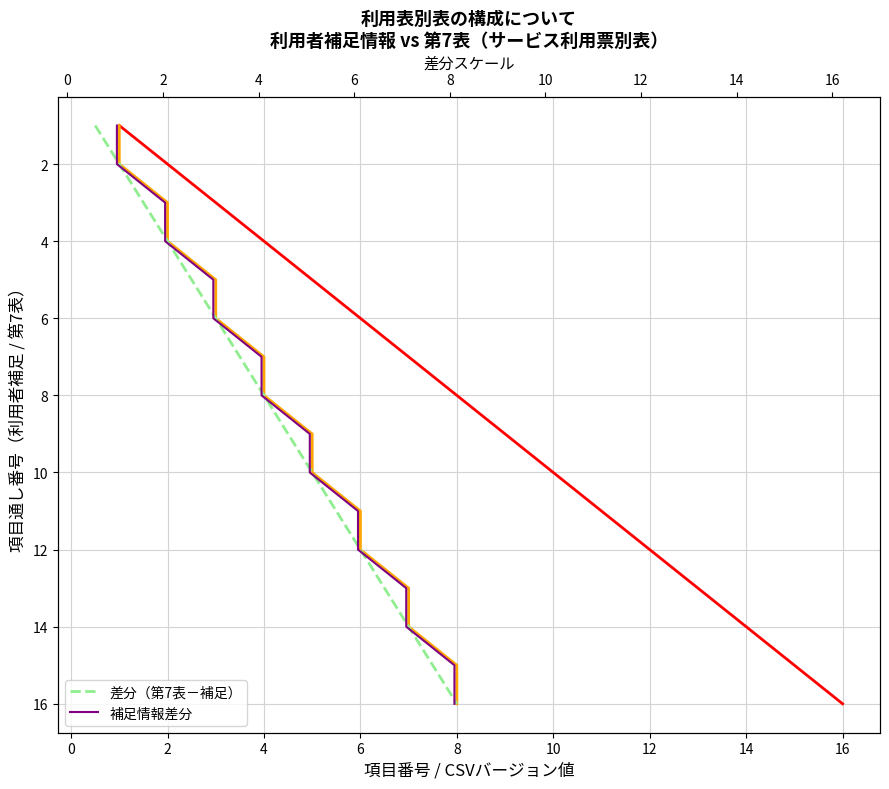

What is the value of the 差分（第7表－補足） point at the 12th from the left?

12